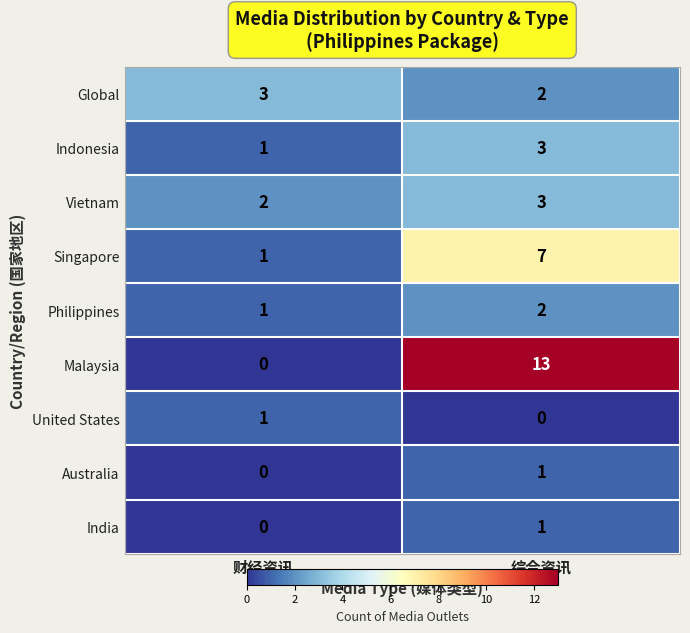

What is the difference between the highest and lowest values at 财经资讯?

3